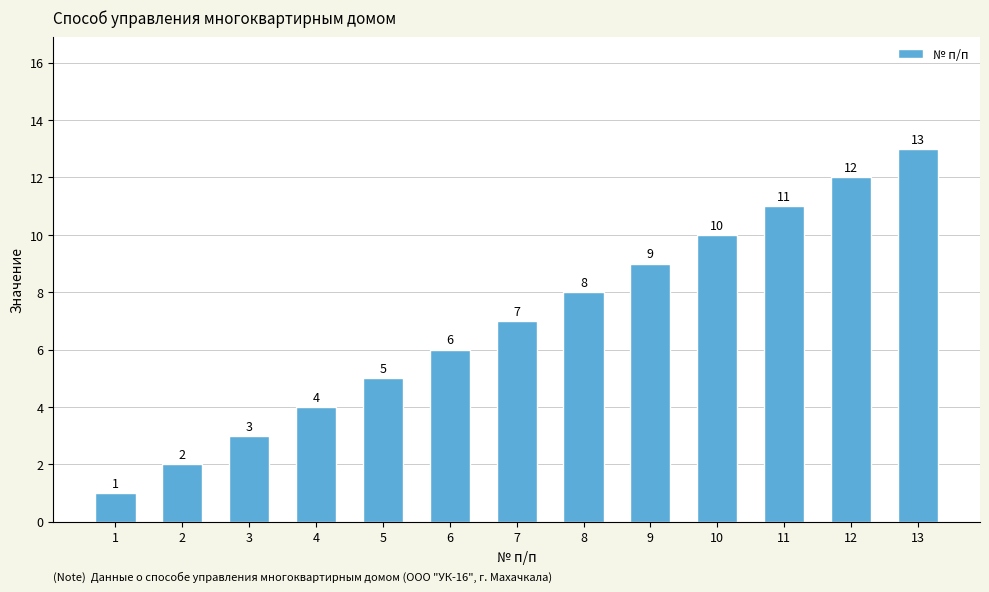

Reading right to left, list all the values displayed in this chart.

13	12	11	10	9	8	7	6	5	4	3	2	1